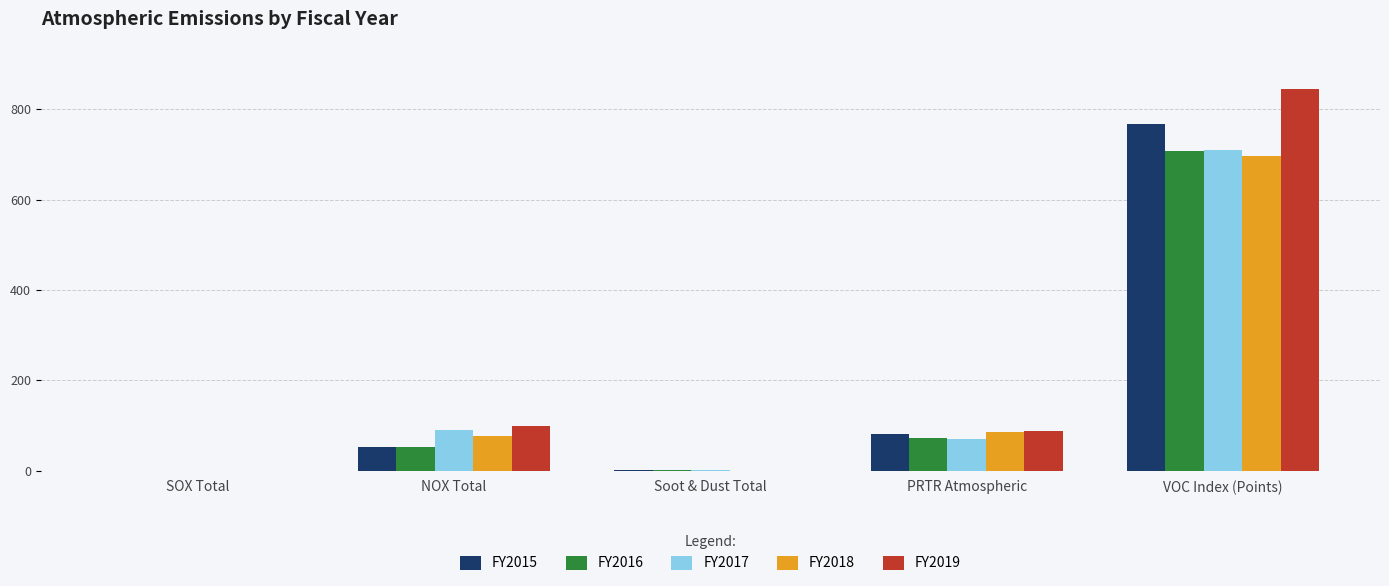

At which category is the sum across all series the highest?

VOC Index (Points)